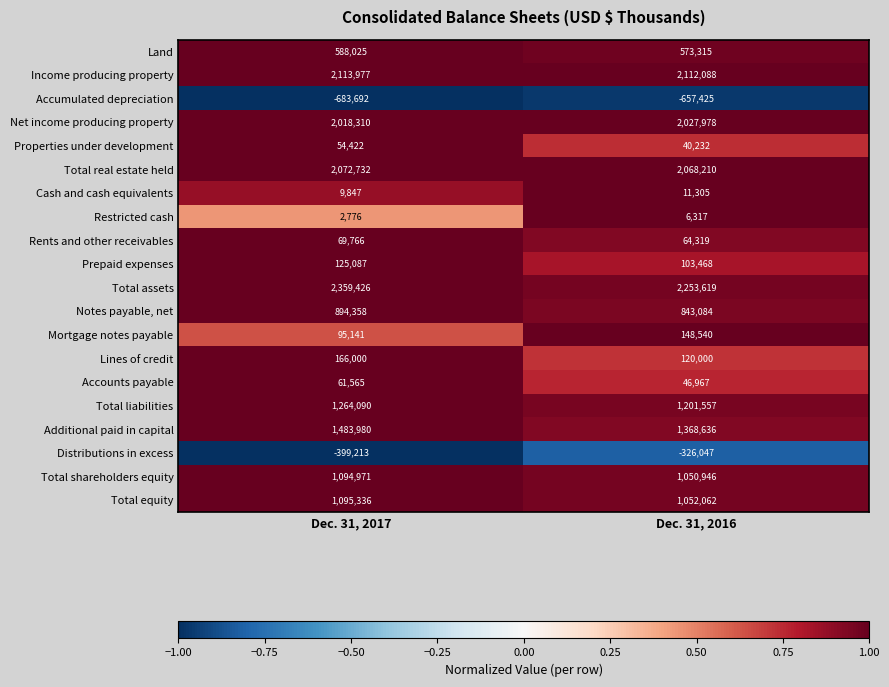

At which label is Total liabilities closest to 1232823?

Dec. 31, 2016